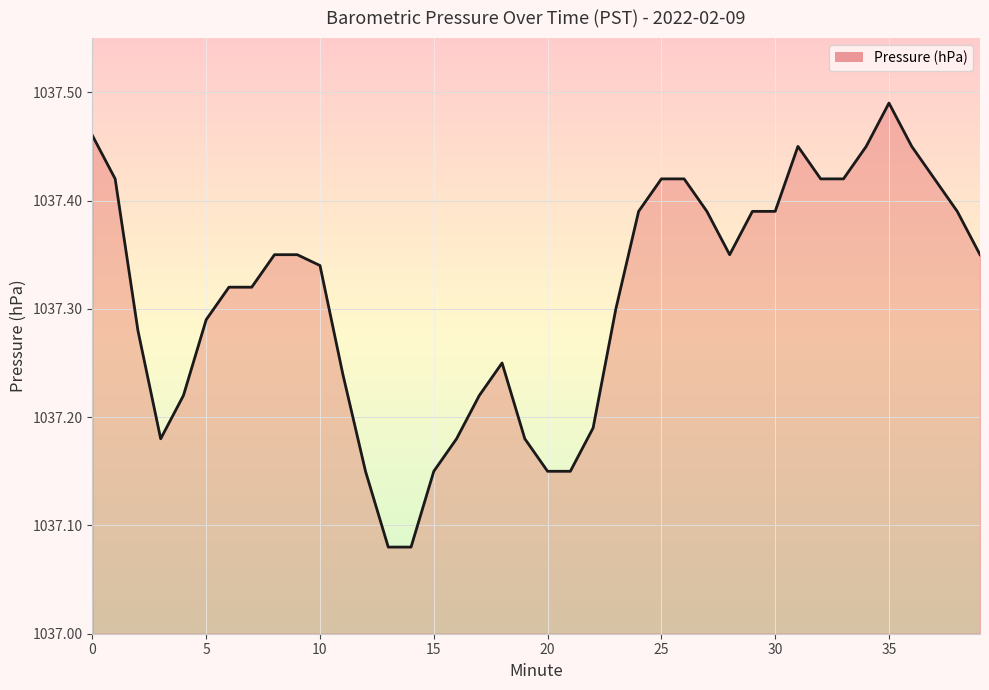

What is the difference between the maximum and minimum values?

0.4